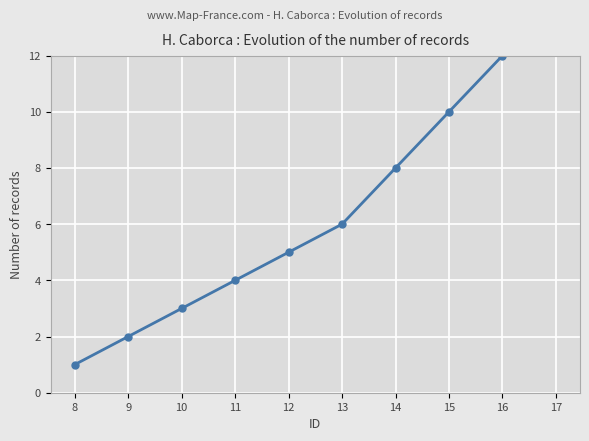

Is this an area chart (filled region under the line)?

No